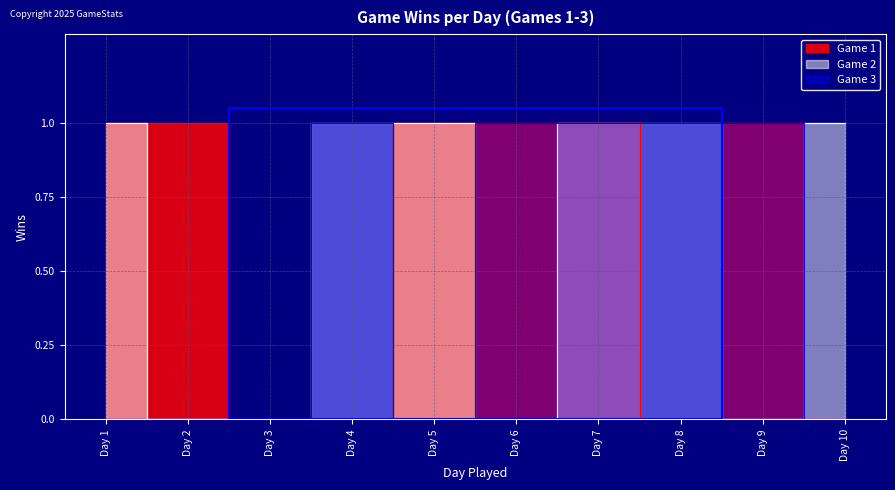

True or false: Game 1 has a value of 1 at Day 9.

True